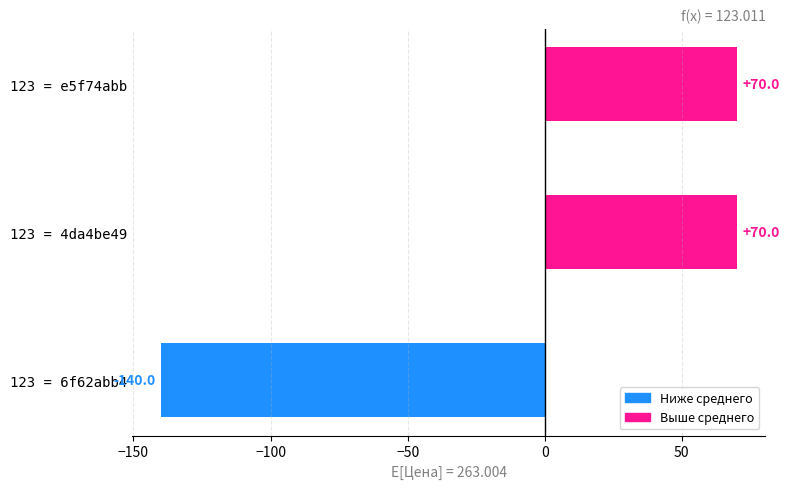

Reading top to bottom, what are all the values shown in this chart?

123 = e5f74abb=70.0	123 = 4da4be49=70.0	123 = 6f62abb4=-140.0